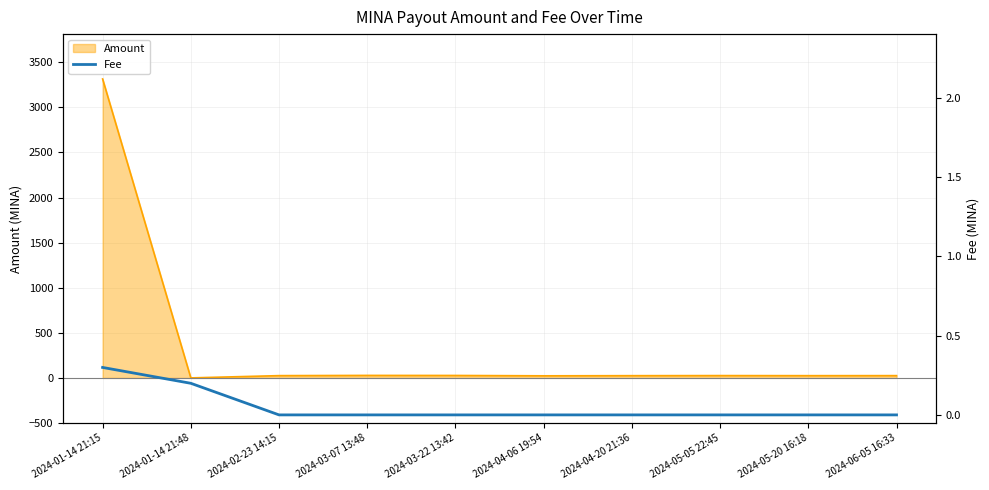

Which has a higher value, 2024-03-22 13:42 or 2024-01-14 21:15?

2024-01-14 21:15